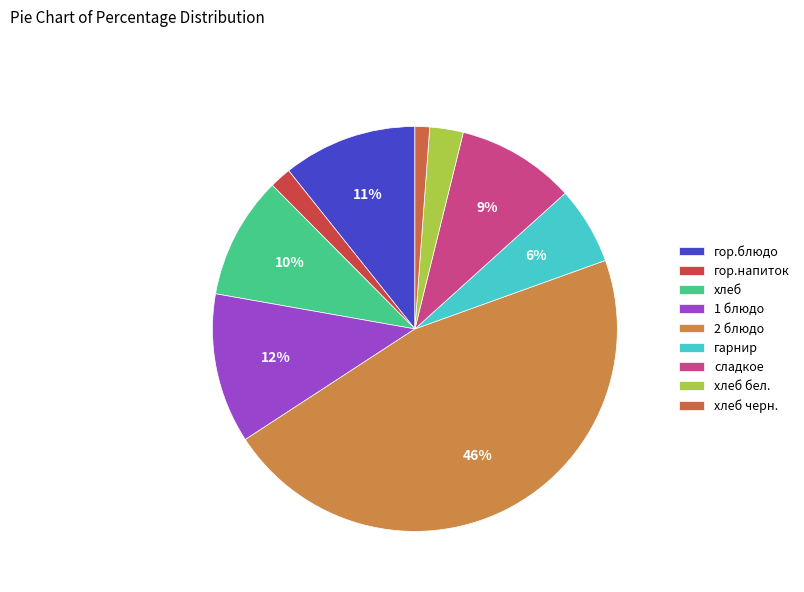

Count the number of slices in the pie.

9